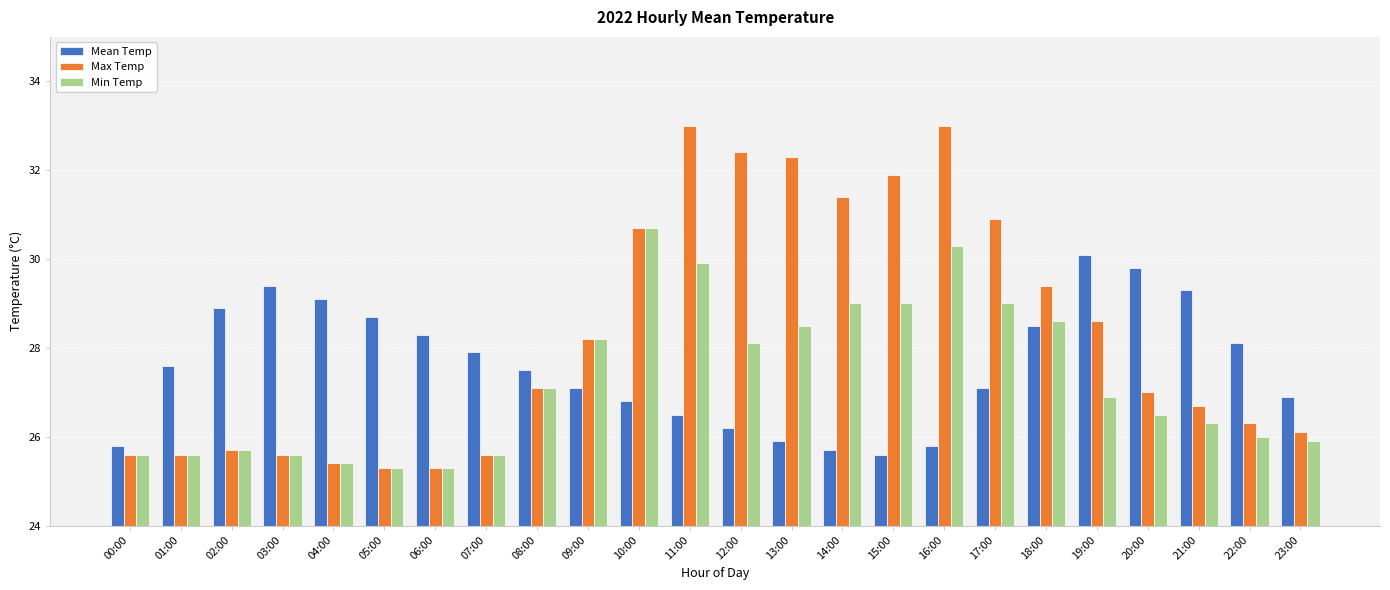

What is the label of the 2nd bar from the left?

01:00